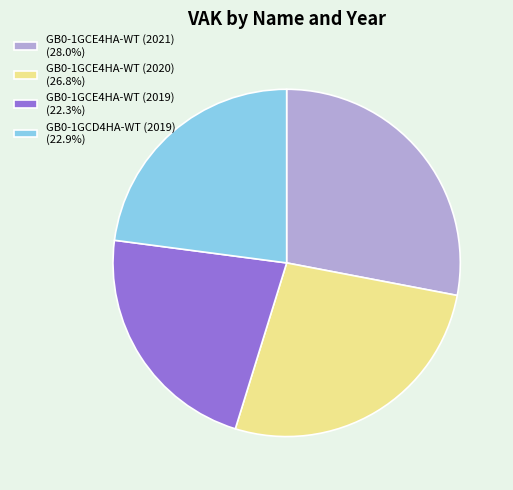

Is GB0-1GCE4HA-WT (2021) (28.0%) the majority of the pie?

No